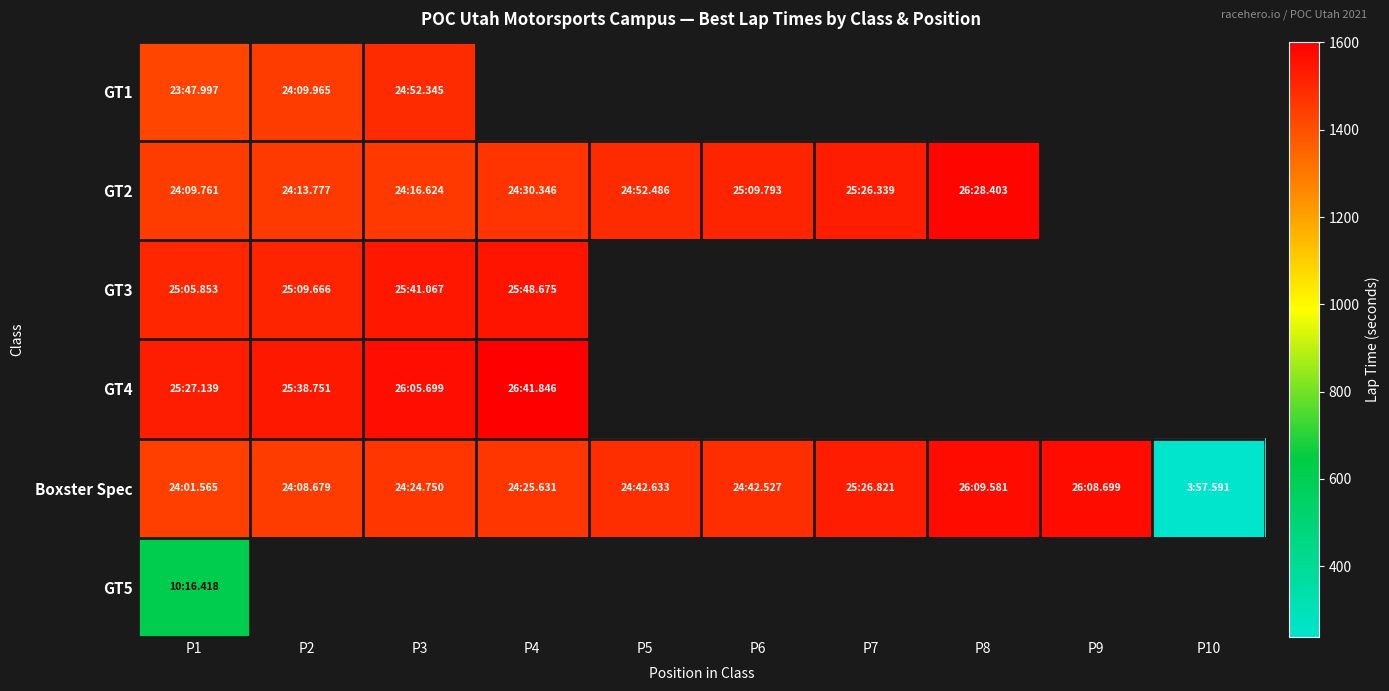

Which series has the widest spread of values?

Boxster Spec